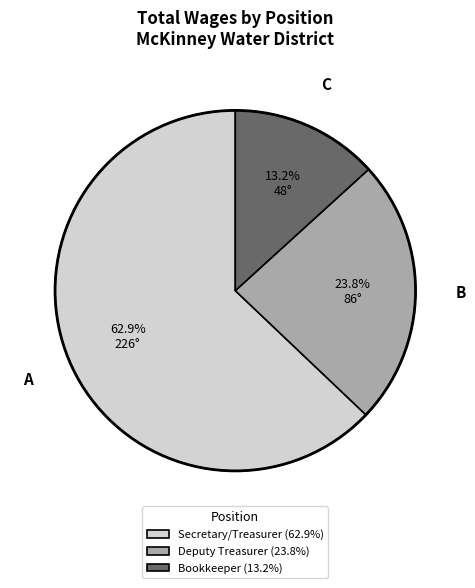

Combined, what portion of the pie is Deputy Treasurer and Secretary/Treasurer?

86.8%